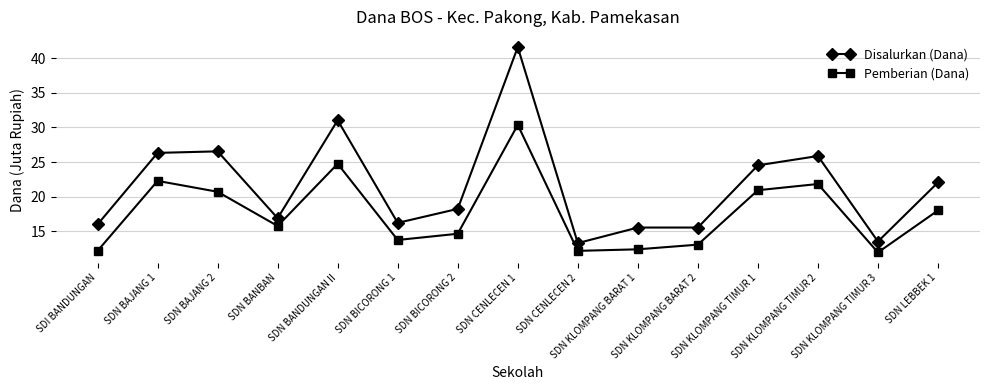

True or false: Pemberian (Dana) and Disalurkan (Dana) intersect in this chart.

False